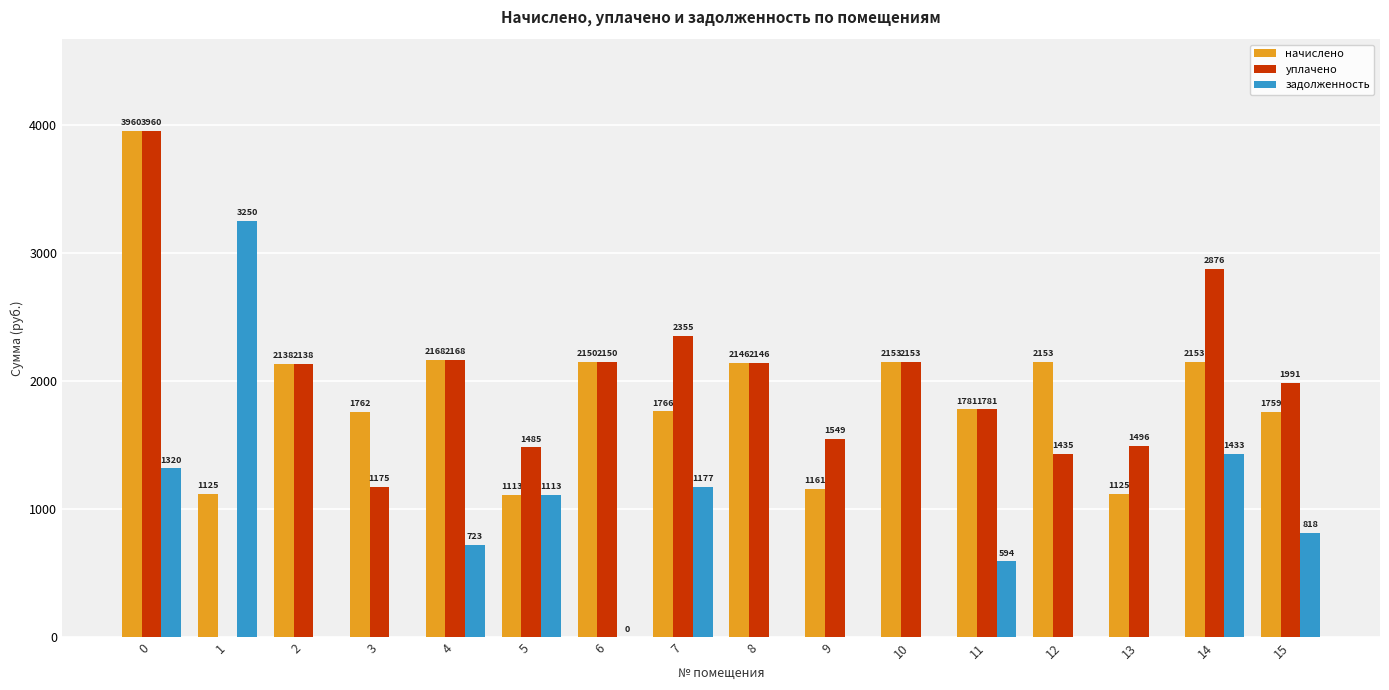

Is the value of задолженность at 11 greater than the value of уплачено at 10?

No